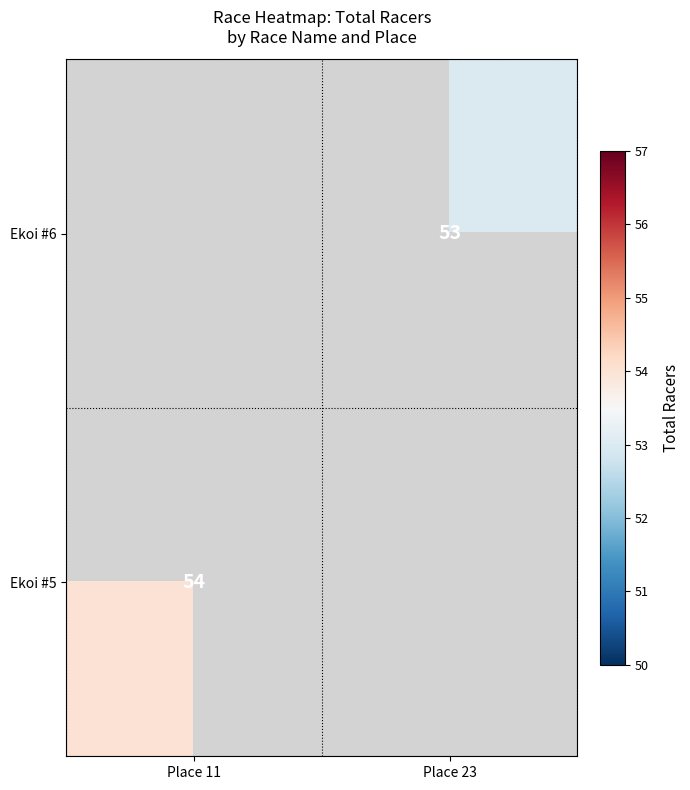

How many data points does each series have?

2